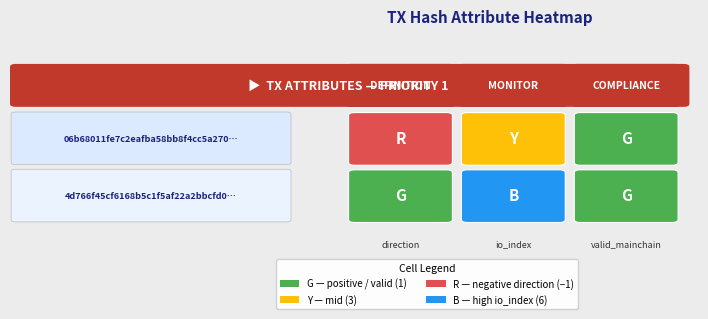

Which has a higher value, 0 or 1?

1